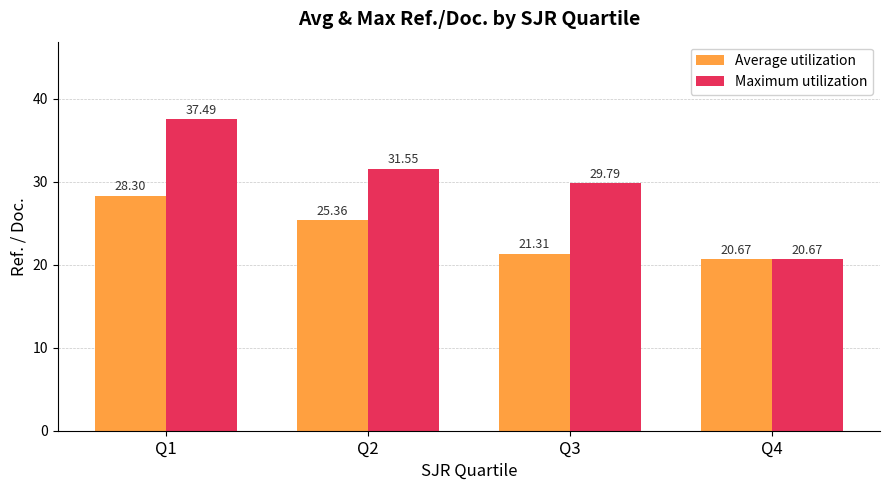

The value of Maximum utilization at Q3 is 29.8. True or false?

True